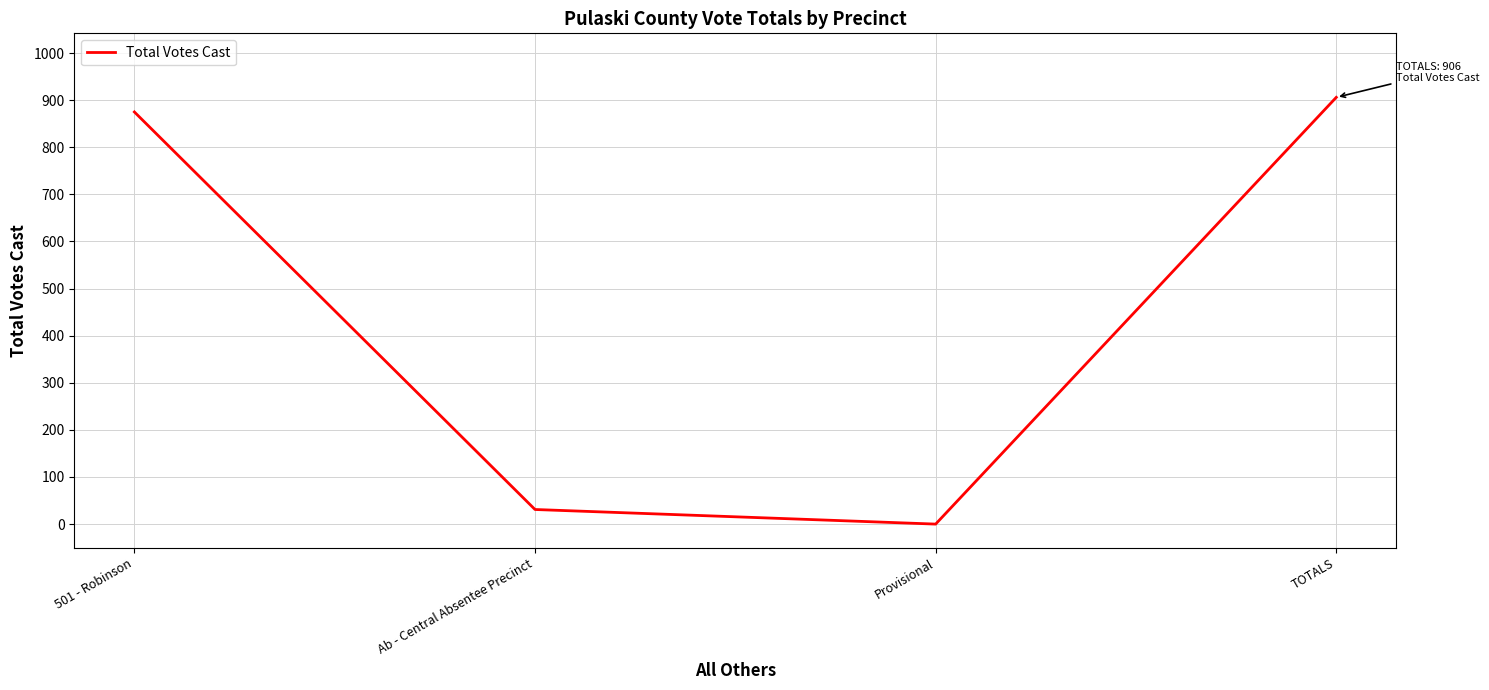

What is the difference between the values at TOTALS and Provisional?

906